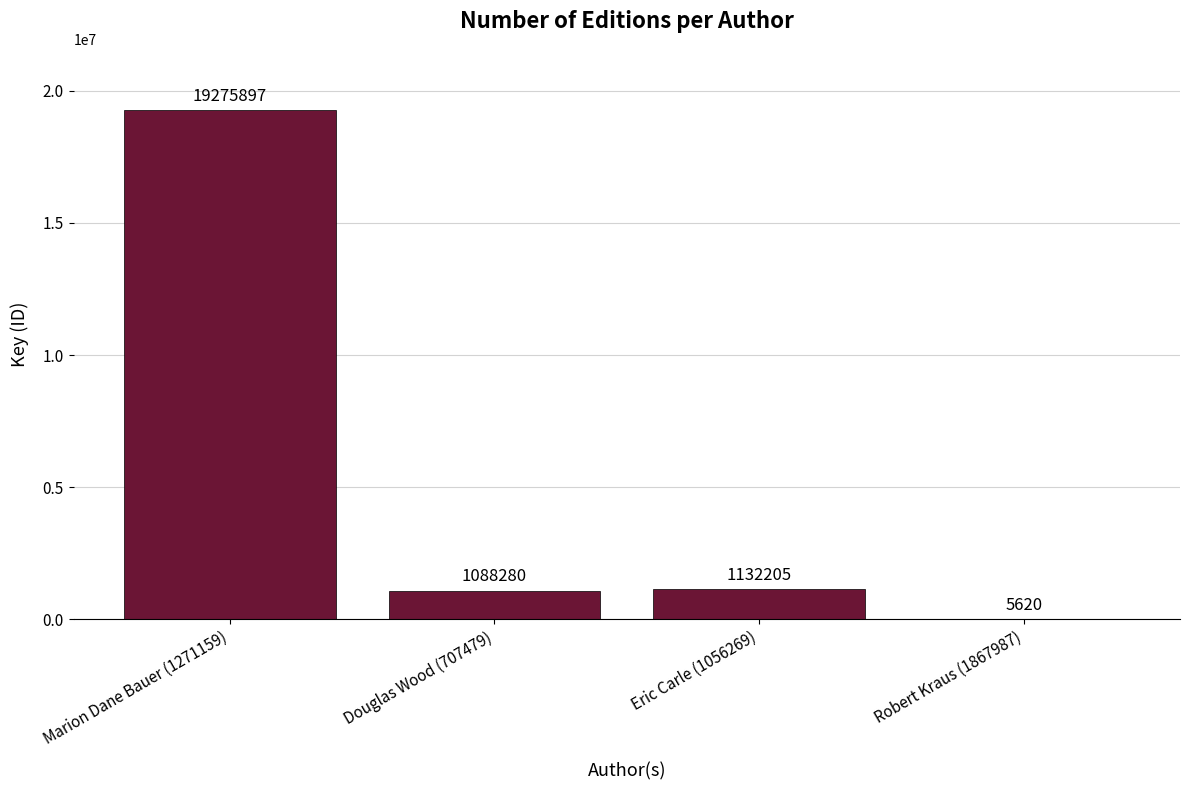

Are the bars grouped side by side (vs. stacked)?

No